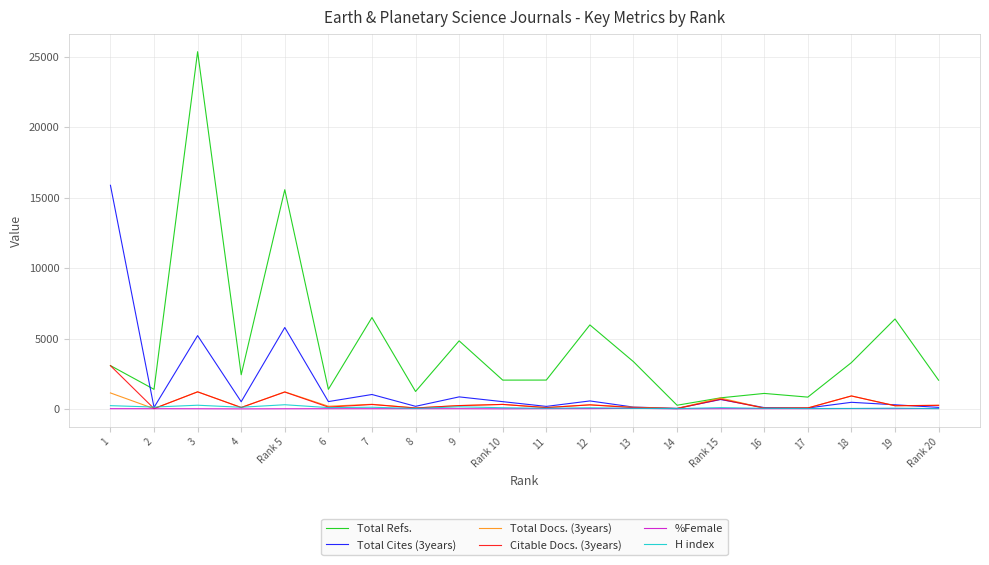

At which category is the sum across all series the highest?

3